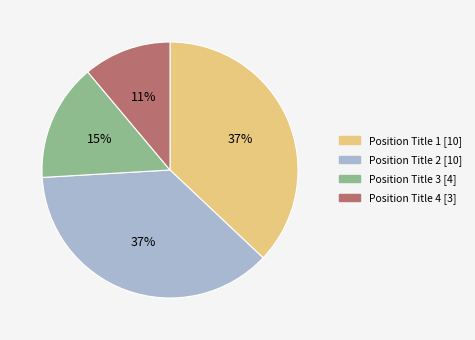

Which has a higher value, Position Title 3 or Position Title 2?

Position Title 2